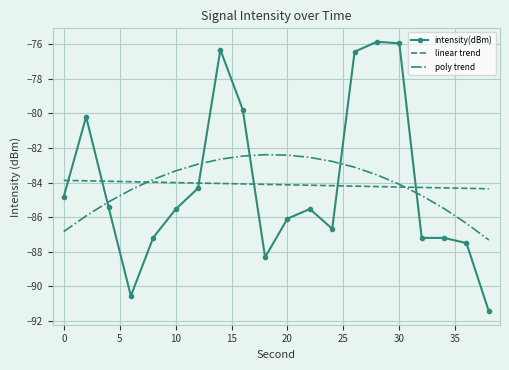

List the series in order of their peak value, highest first.

intensity(dBm), poly trend, linear trend